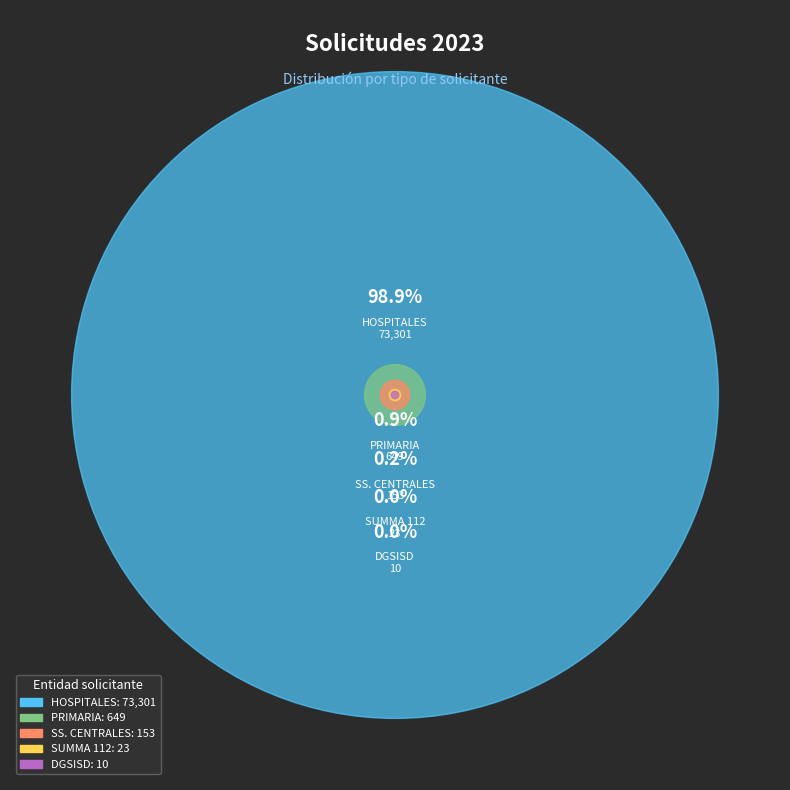

Does HOSPITALES represent more than half of the total?

Yes